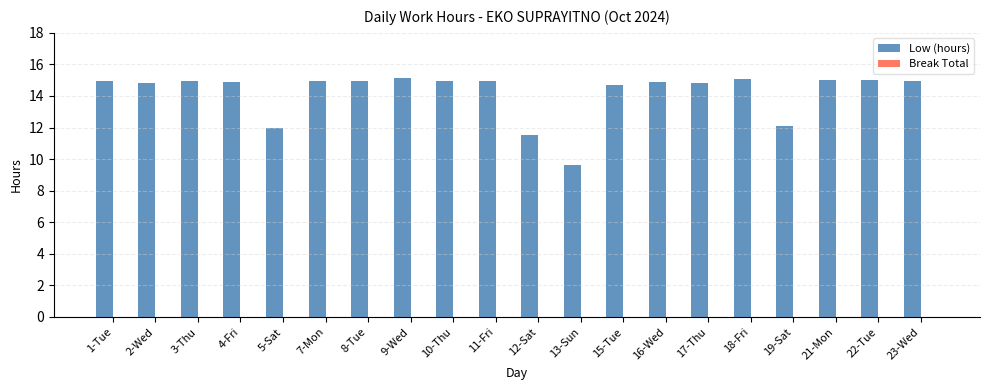

What position from the right is 8-Tue?

14